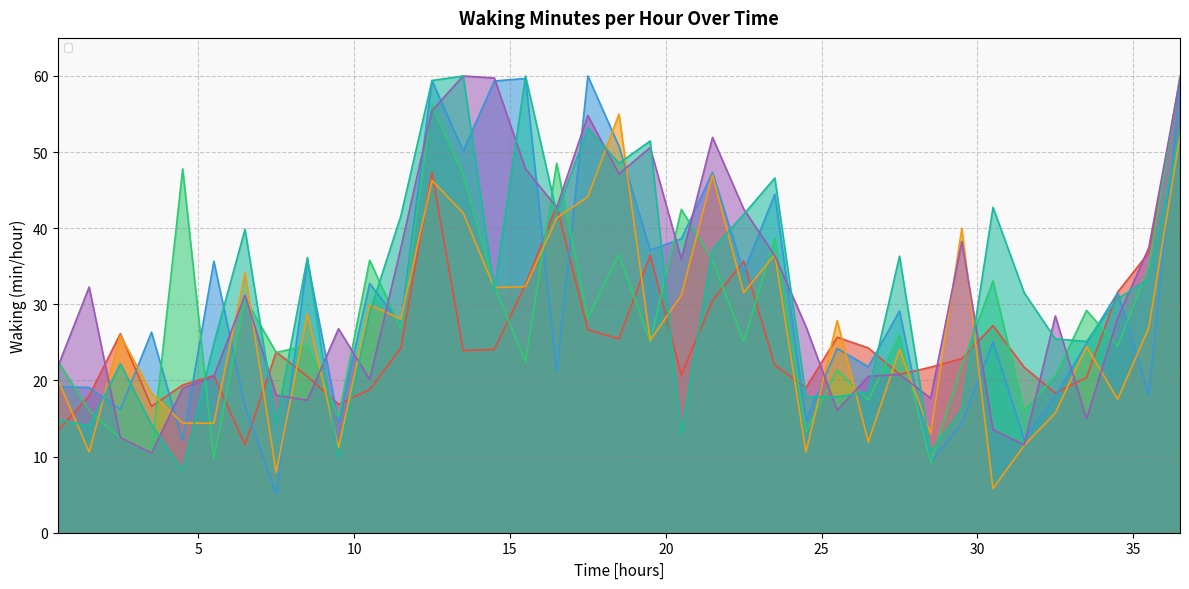

True or false: _1WT_CIRP05 has a value of 63.2 at 13.5.

False